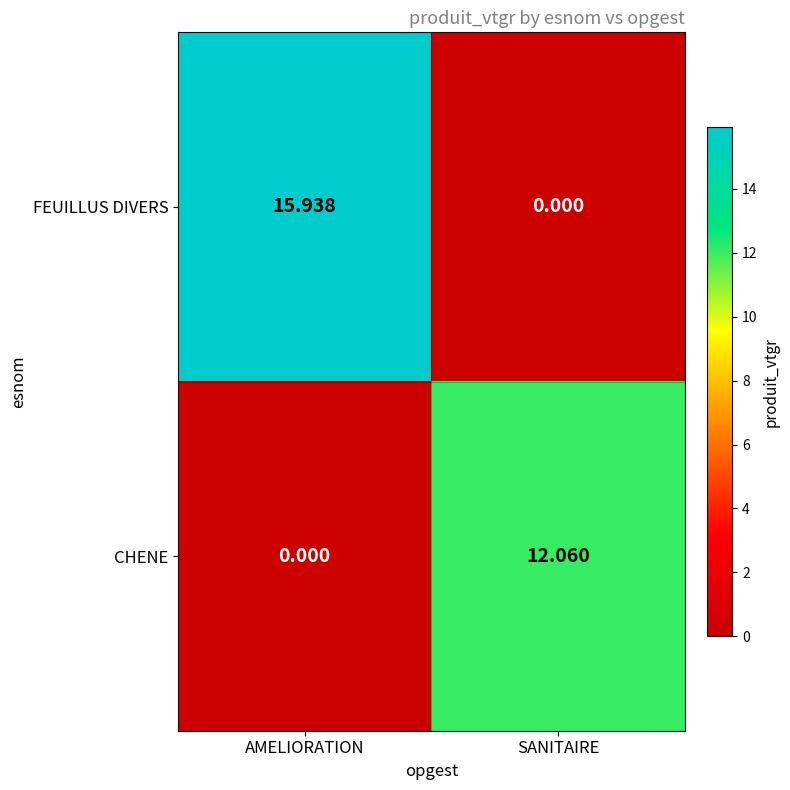

At which label does CHENE reach its minimum?

AMELIORATION